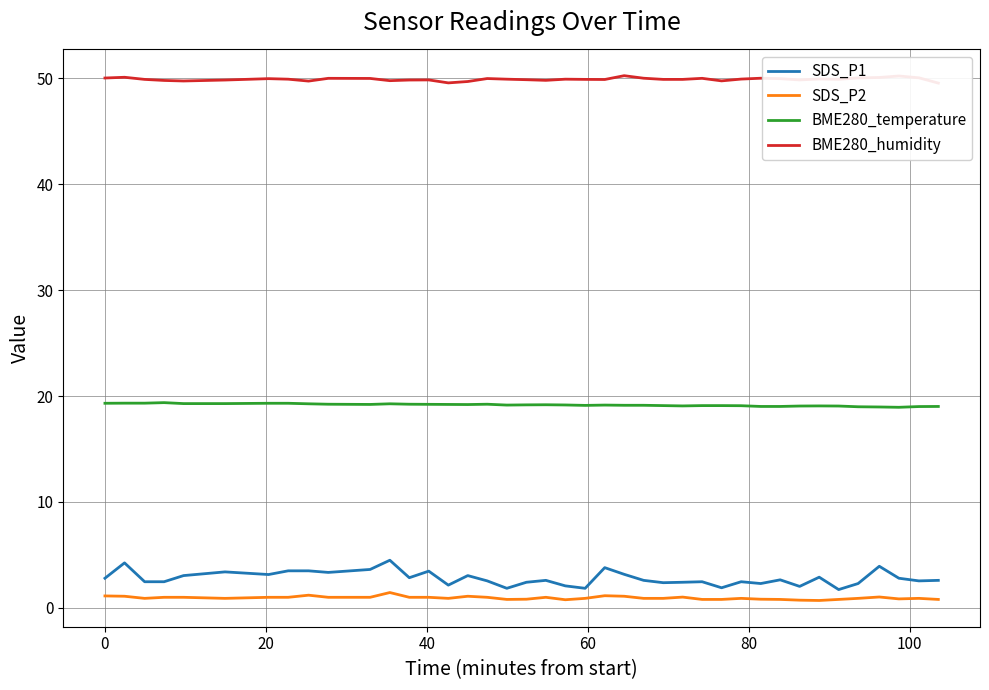

Does the chart display data point markers on the line(s)?

No